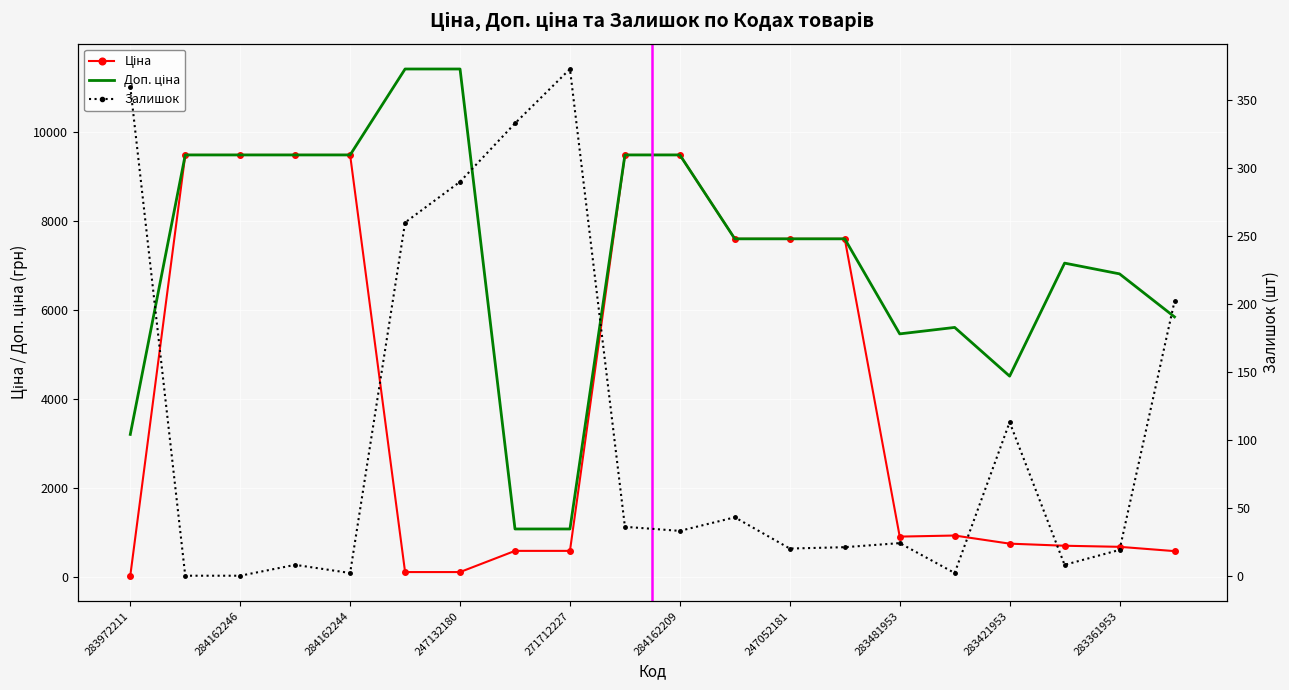

What are all the series names shown in the legend?

Ціна, Доп. ціна, Залишок